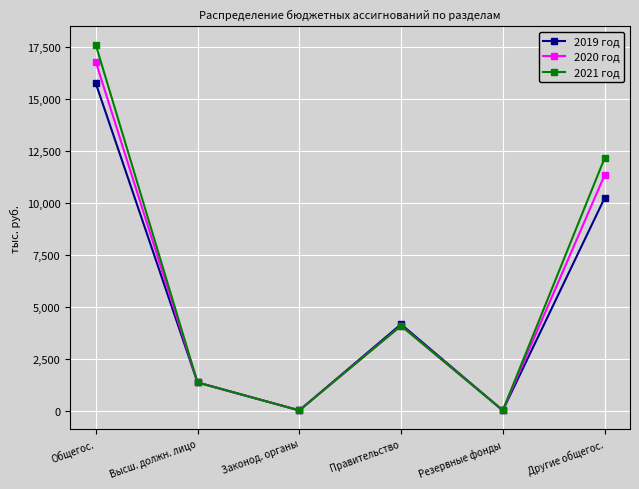

What is the maximum value for 2021 год?

17627.1